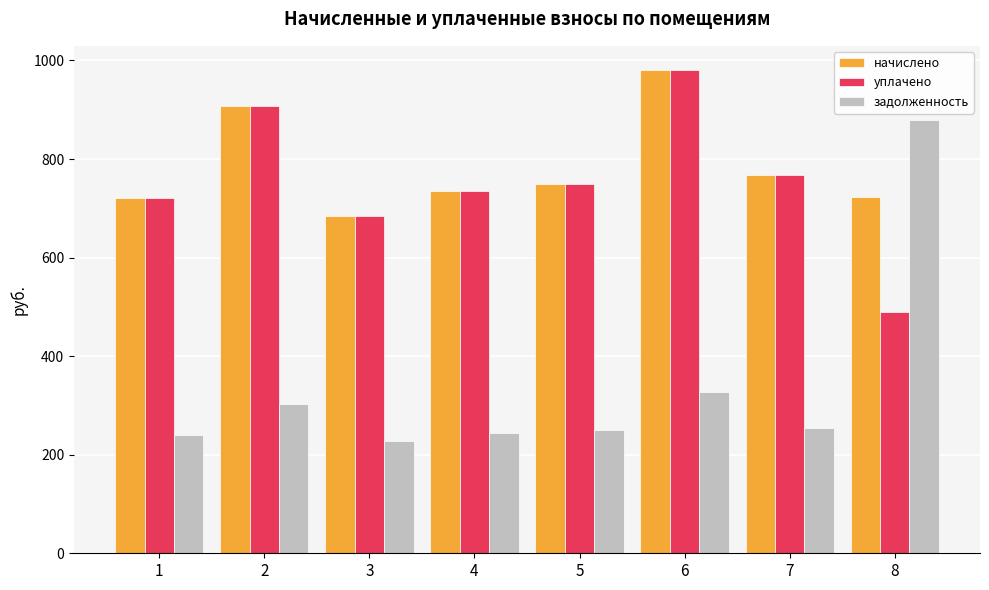

True or false: начислено has a value of 766.8 at 7.

True